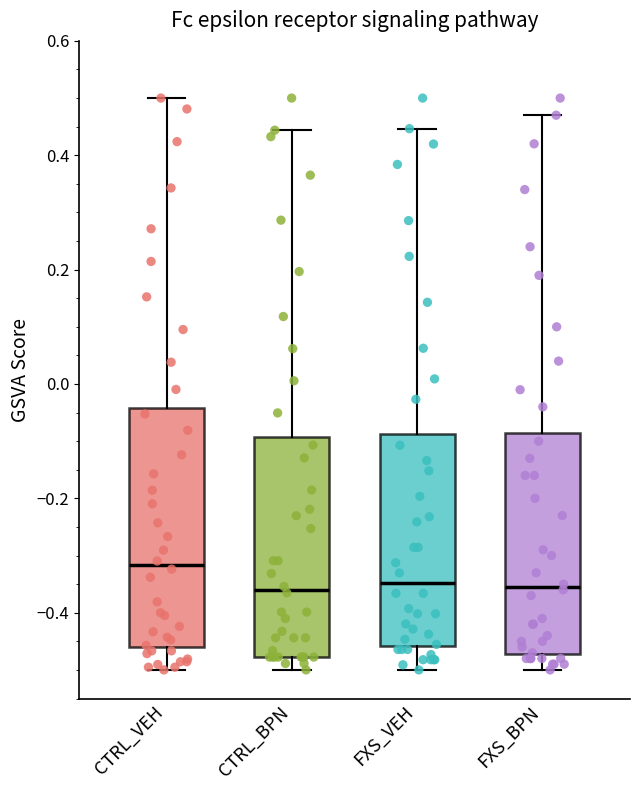

Which box is the tallest, from its lower edge to its upper edge?

CTRL_VEH